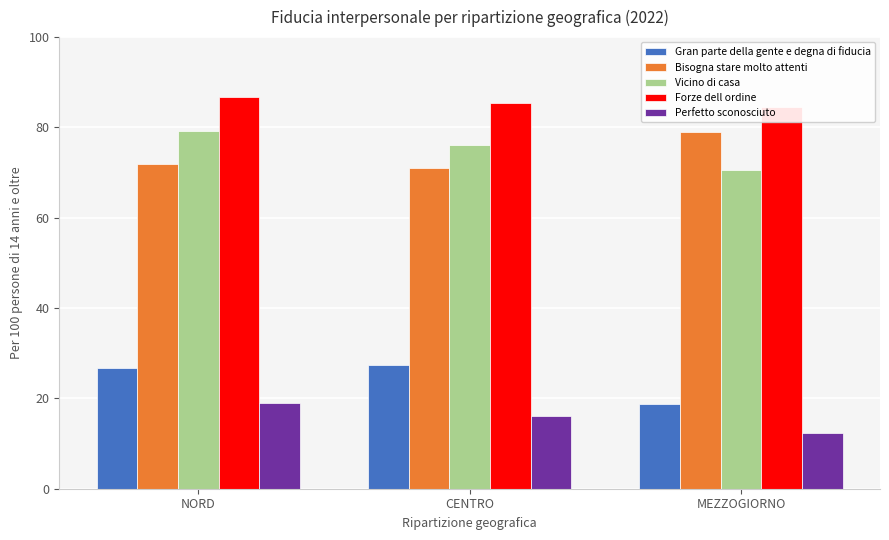

Between NORD and CENTRO, which series saw the biggest shift?

Vicino di casa